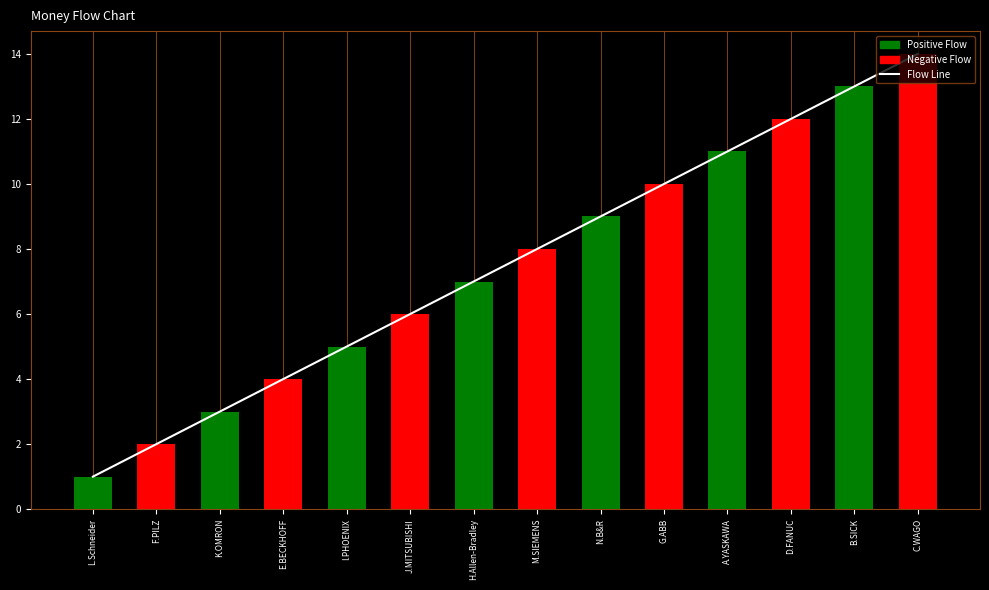

Reading left to right, transcribe all the data shown in this chart.

Flow Line: L.Schneider=1	F.PILZ=2	K.OMRON=3	E.BECKHOFF=4	I.PHOENIX=5	J.MITSUBISHI=6	H.Allen-Bradley=7	M.SIEMENS=8	N.B&R=9	G.ABB=10	A.YASKAWA=11	D.FANUC=12	B.SICK=13	C.WAGO=14
Rank: L.Schneider=1	F.PILZ=2	K.OMRON=3	E.BECKHOFF=4	I.PHOENIX=5	J.MITSUBISHI=6	H.Allen-Bradley=7	M.SIEMENS=8	N.B&R=9	G.ABB=10	A.YASKAWA=11	D.FANUC=12	B.SICK=13	C.WAGO=14